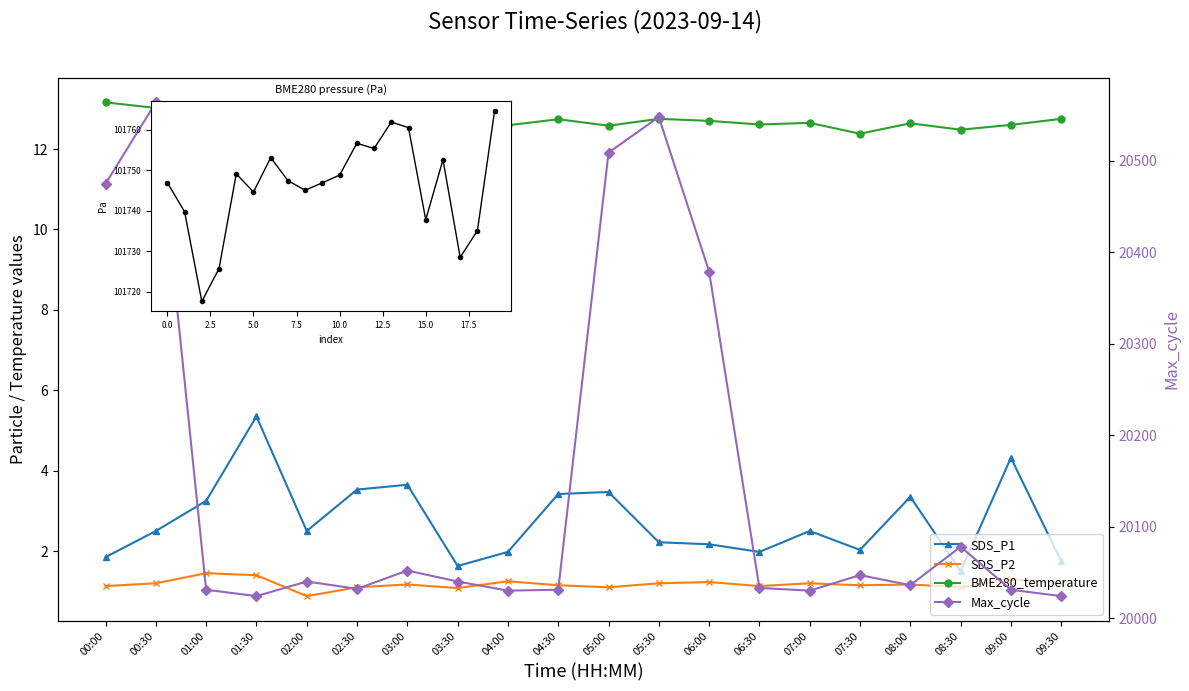

How many data points does each series have?

20